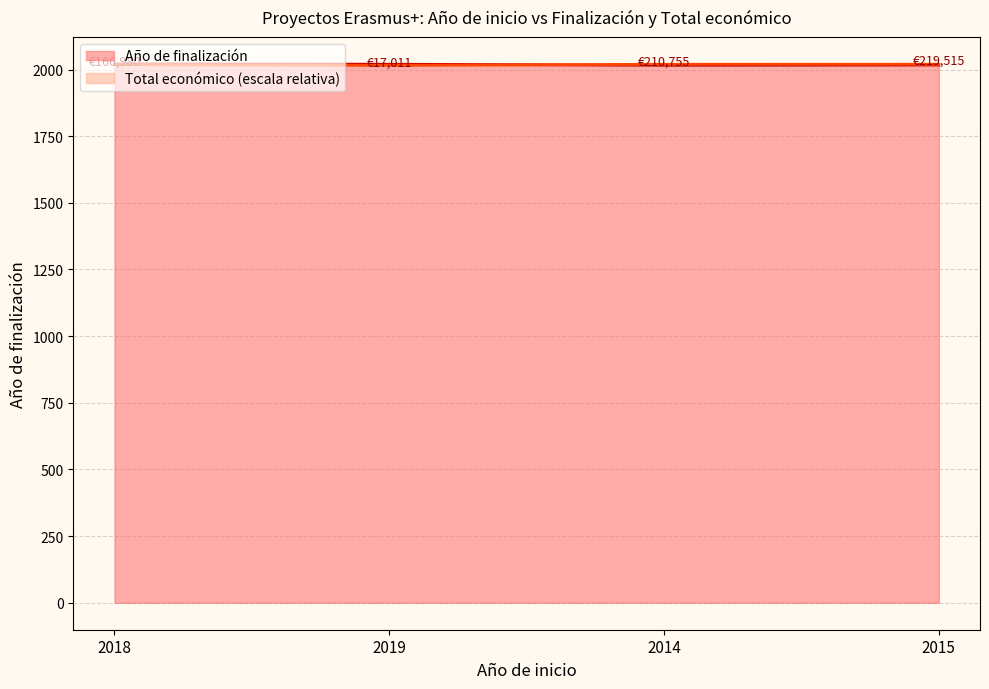

Which has a higher value, 2018 or 2019?

2018